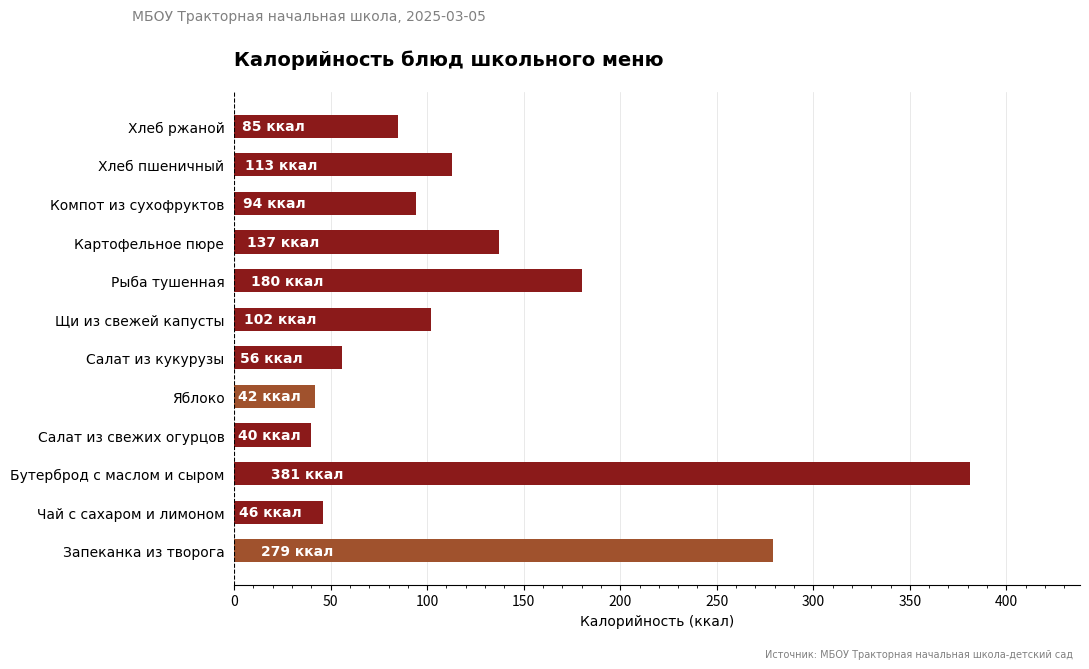

Where is the data nearest to the value 210?

Рыба тушенная